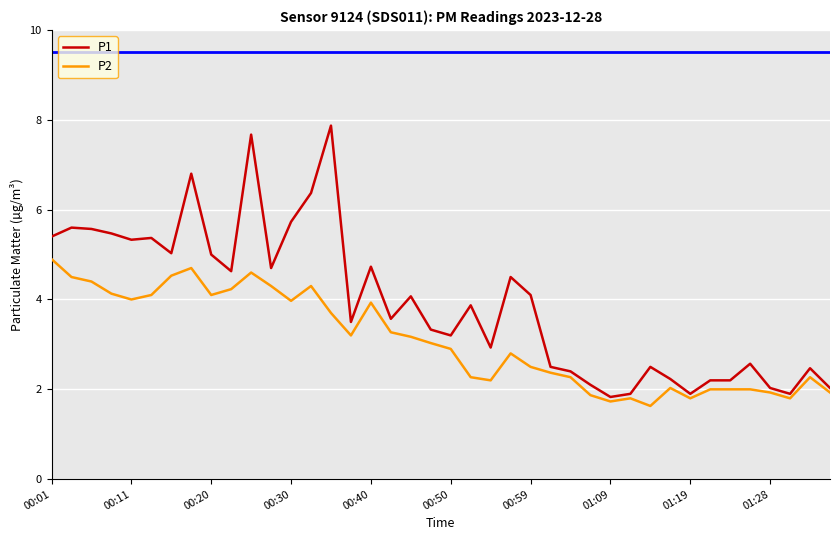

What is the sum of all P2 values?

123.2